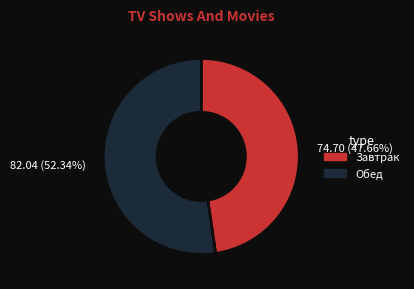

Which slice is the largest?

Обед